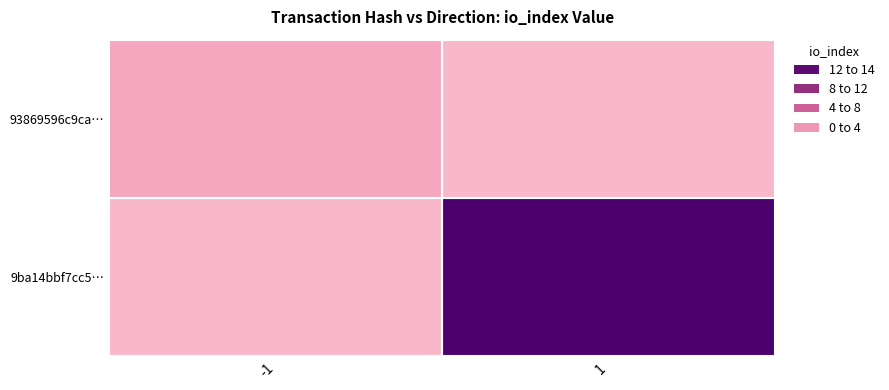

How many distinct data groups are displayed?

2